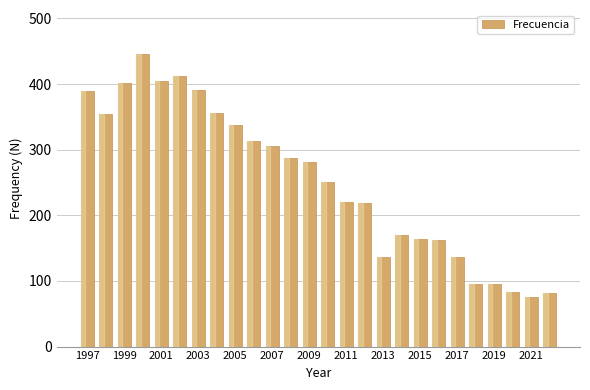

What is the minimum value shown in the chart?

76